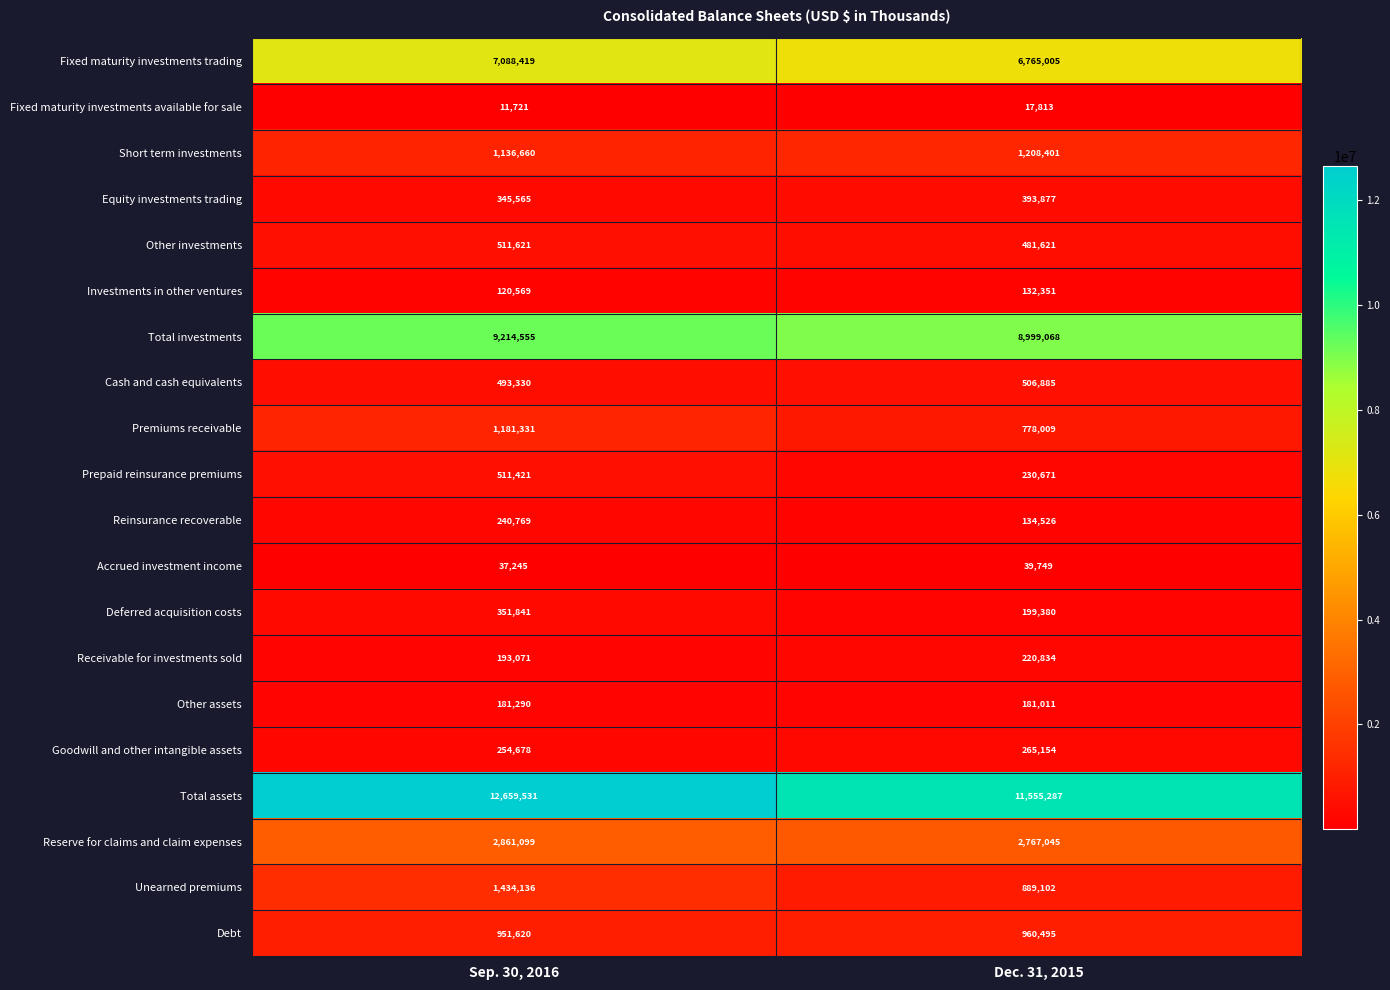

What is the difference between the Fixed maturity investments available for sale values at Sep. 30, 2016 and Dec. 31, 2015?

6092